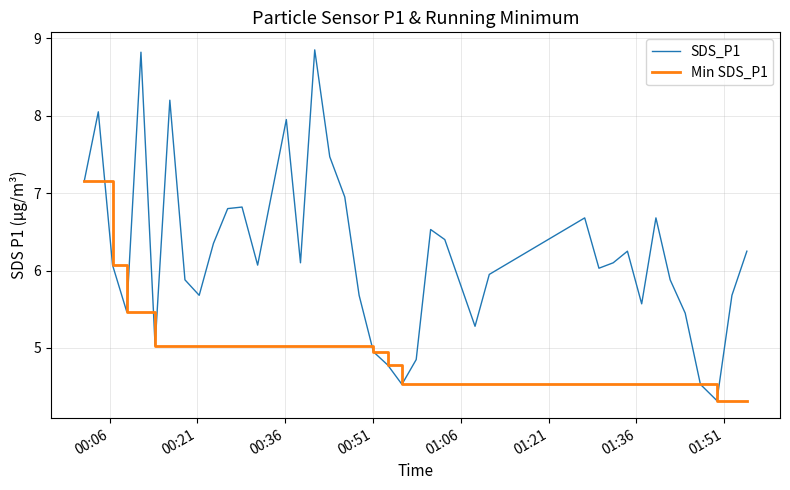

Which series has the largest range (max minus min)?

SDS_P1